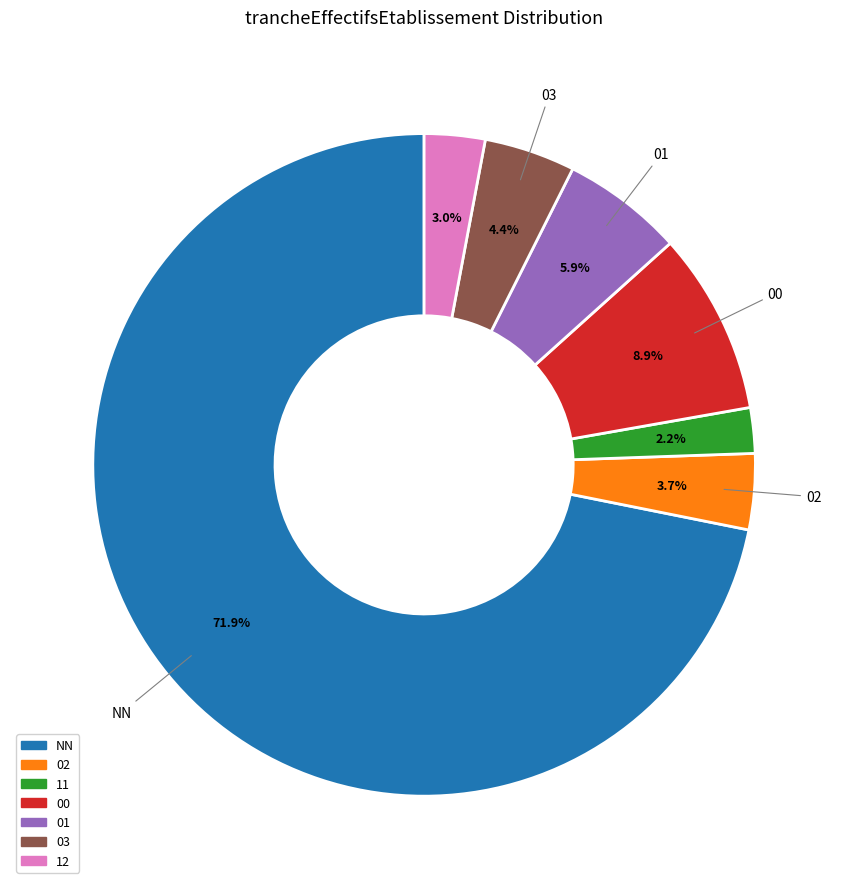

What is the total percentage of 01 and 11?

8.1%